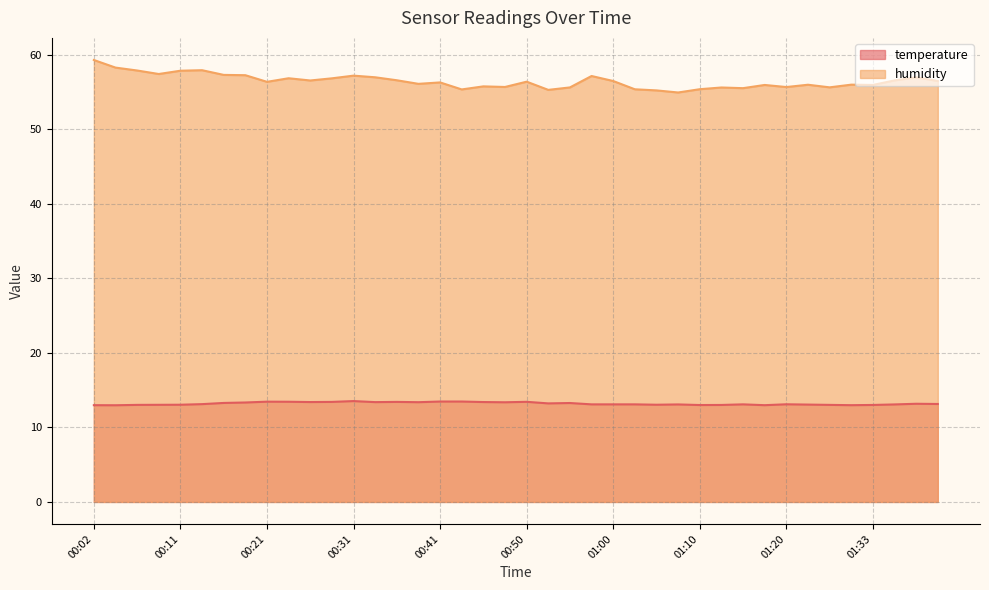

Reading left to right, list all the values displayed in this chart.

temperature: 00:02=13.0	00:04=13.0	00:07=13.0	00:09=13.0	00:11=13.0	00:14=13.1	00:16=13.3	00:19=13.3	00:21=13.4	00:24=13.4	00:26=13.4	00:29=13.4	00:31=13.5	00:33=13.4	00:36=13.4	00:38=13.4	00:41=13.5	00:43=13.5	00:46=13.4	00:48=13.4	00:50=13.4	00:53=13.2	00:55=13.3	00:58=13.1	01:00=13.1	01:03=13.1	01:05=13.0	01:08=13.1	01:10=13.0	01:13=13.0	01:15=13.1	01:18=13.0	01:20=13.1	01:26=13.1	01:28=13.0	01:31=13.0	01:33=13.0	01:35=13.1	01:38=13.2	01:40=13.1
humidity: 00:02=59.3	00:04=58.3	00:07=57.9	00:09=57.4	00:11=57.9	00:14=57.9	00:16=57.3	00:19=57.2	00:21=56.4	00:24=56.8	00:26=56.5	00:29=56.8	00:31=57.2	00:33=57.0	00:36=56.6	00:38=56.1	00:41=56.3	00:43=55.3	00:46=55.8	00:48=55.7	00:50=56.4	00:53=55.3	00:55=55.6	00:58=57.1	01:00=56.5	01:03=55.4	01:05=55.2	01:08=54.9	01:10=55.4	01:13=55.6	01:15=55.5	01:18=55.9	01:20=55.7	01:26=56.0	01:28=55.6	01:31=56.0	01:33=55.9	01:35=56.5	01:38=57.0	01:40=56.5